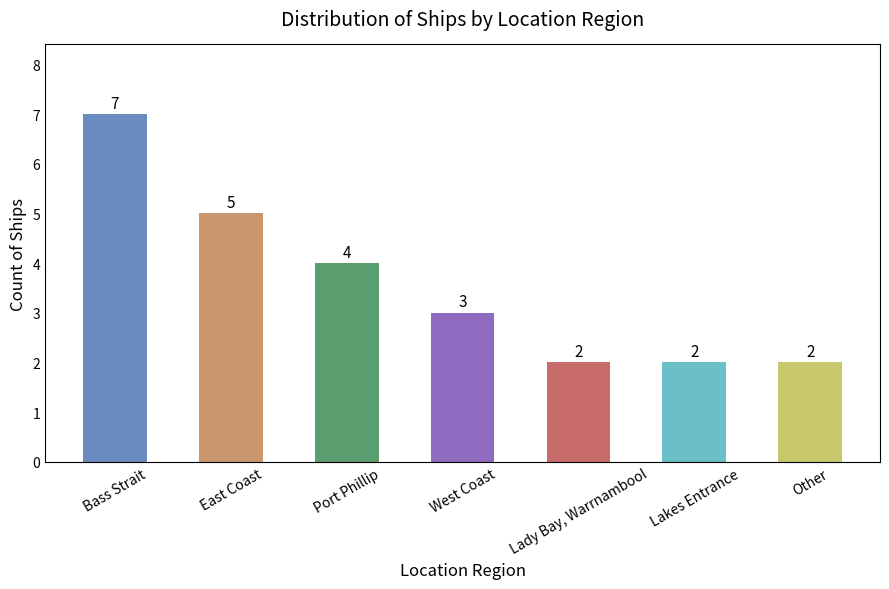

Reading right to left, list all the values displayed in this chart.

Other=2	Lakes Entrance=2	Lady Bay, Warrnambool=2	West Coast=3	Port Phillip=4	East Coast=5	Bass Strait=7